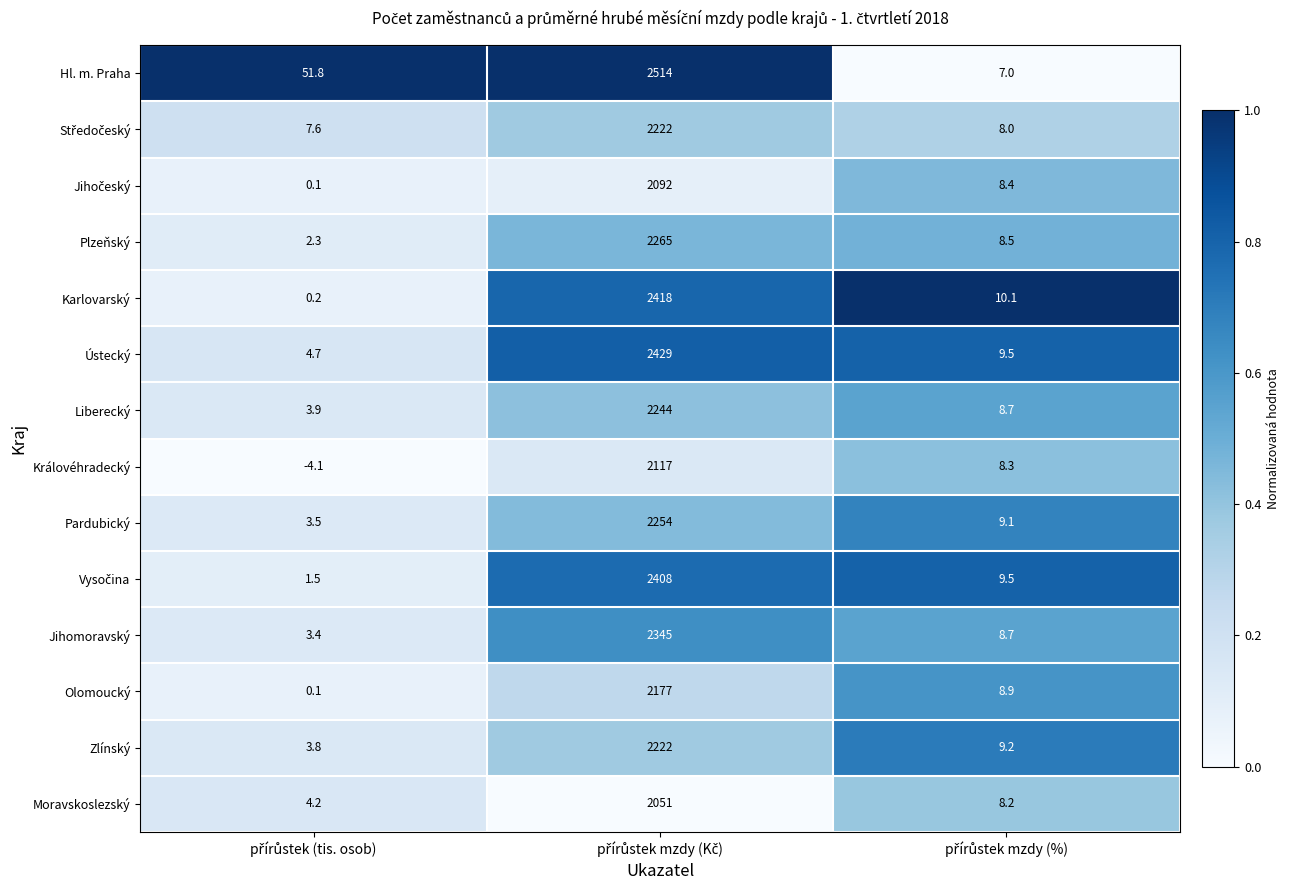

At how many categories does at least one series exceed 5?

3